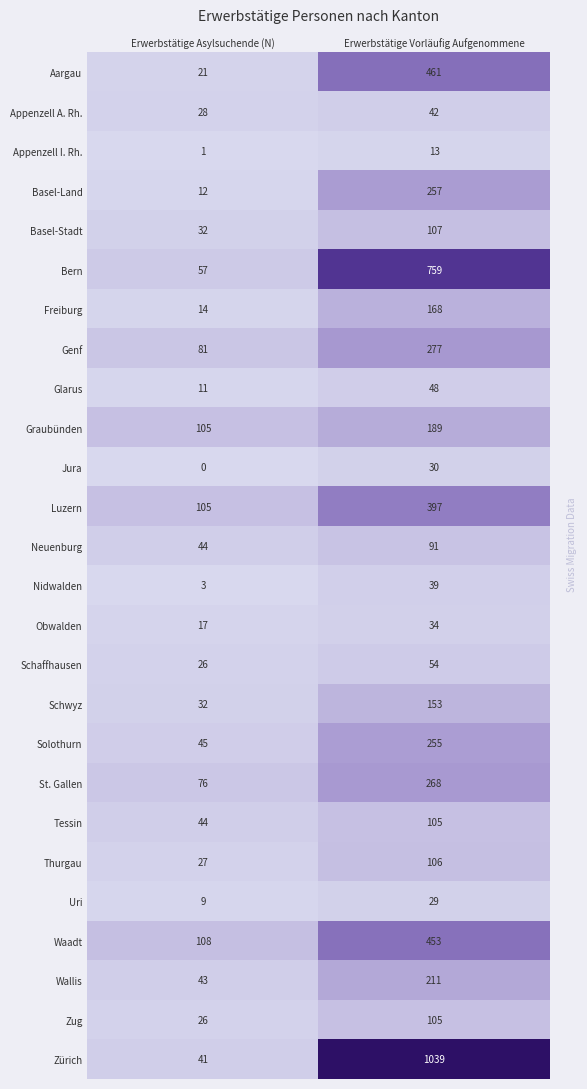

At which category is the sum across all series the highest?

Erwerbstätige Vorläufig Aufgenommene